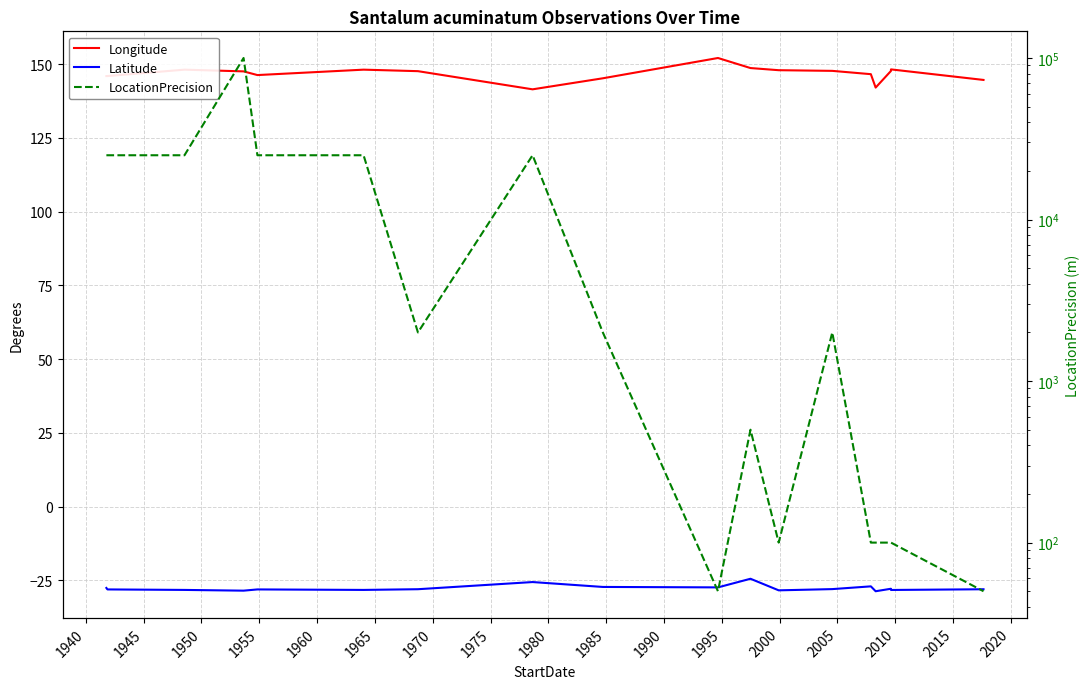

What is the difference between the maximum and minimum values in the Latitude series?

4.2